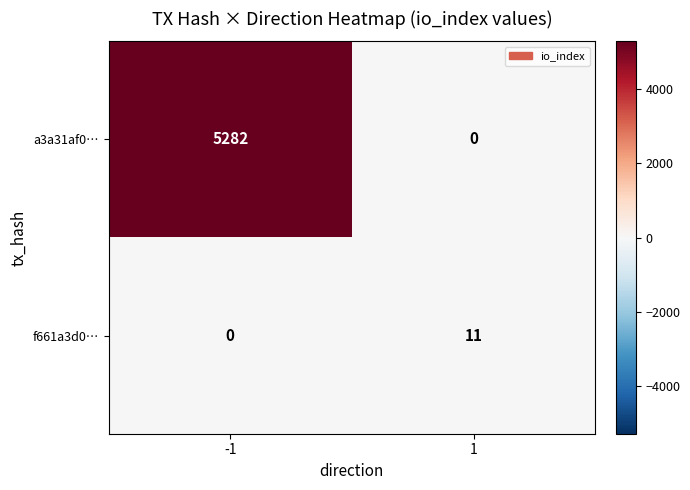

What is the sum of all a3a31af0… values?

5282